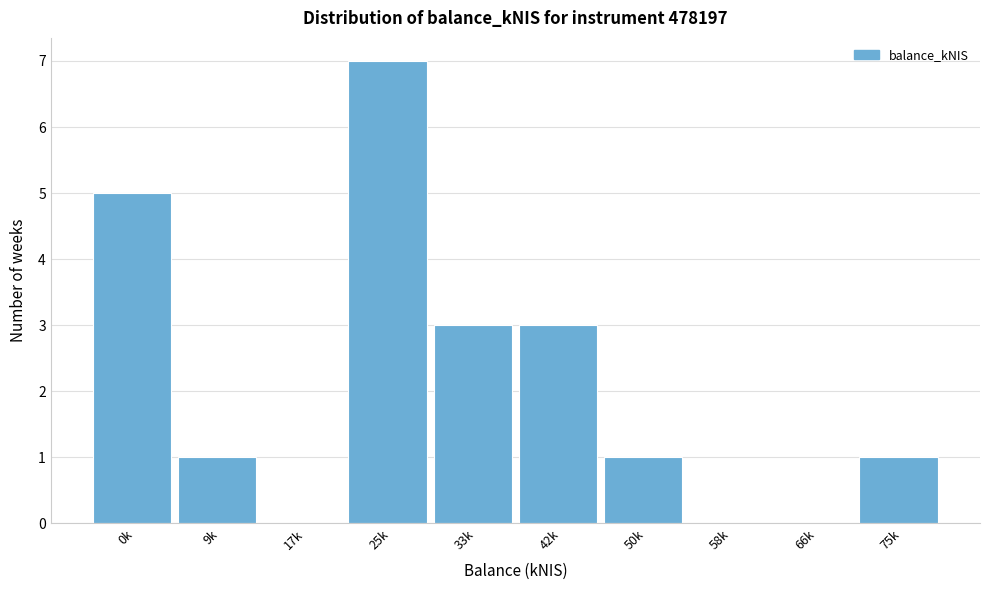

Reading left to right, extract all data points from this chart.

0k=5	9k=1	17k=0	25k=7	33k=3	42k=3	50k=1	58k=0	66k=0	75k=1